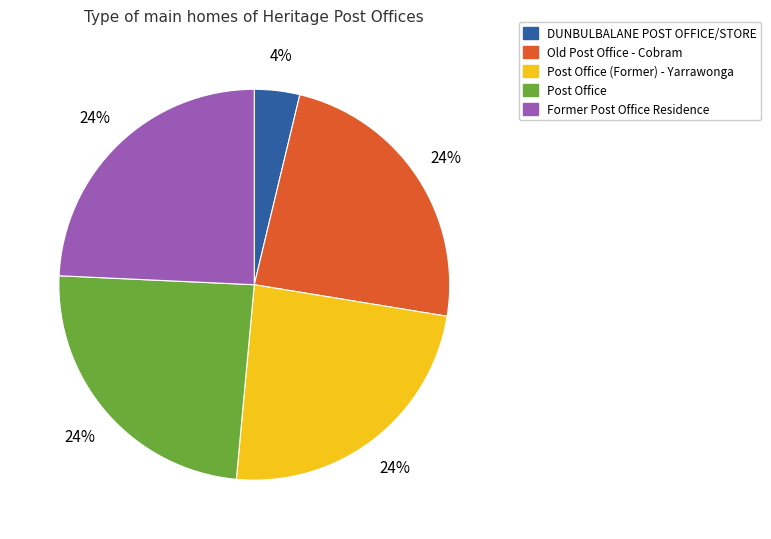

To the nearest percent, what is the average slice percentage?

20%